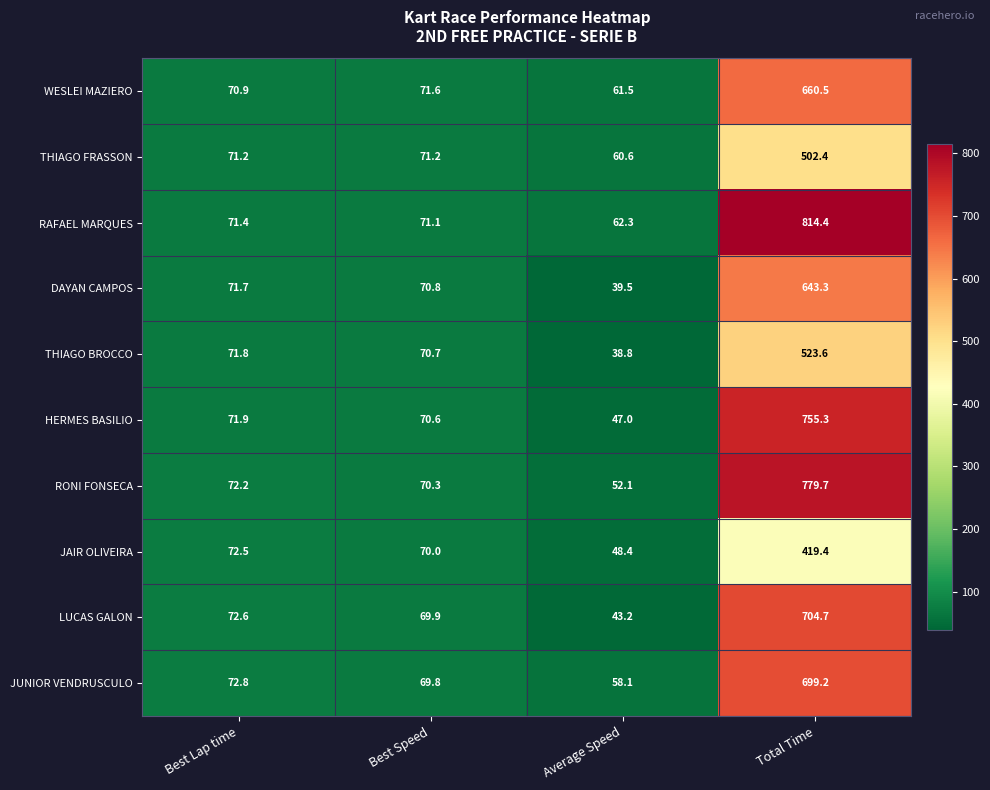

What is the average value of the JAIR OLIVEIRA series?

152.6